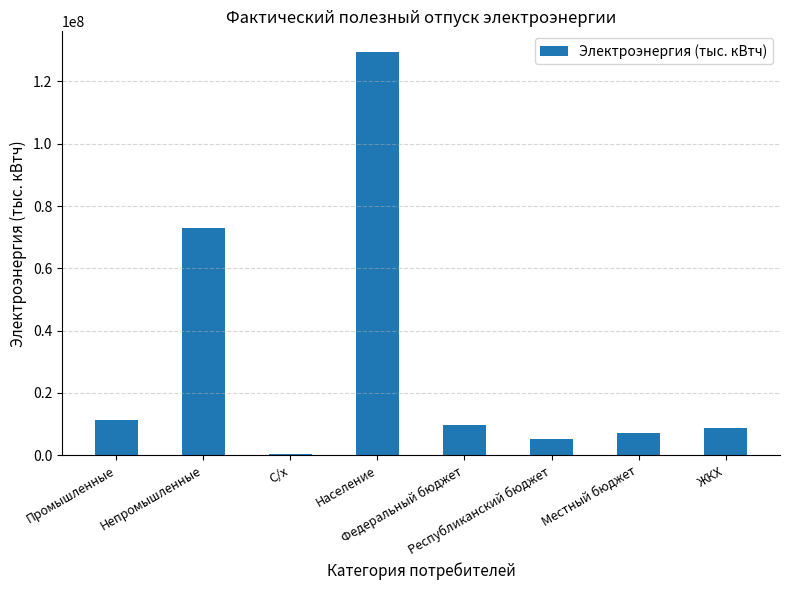

What is the greatest value displayed?

129627762